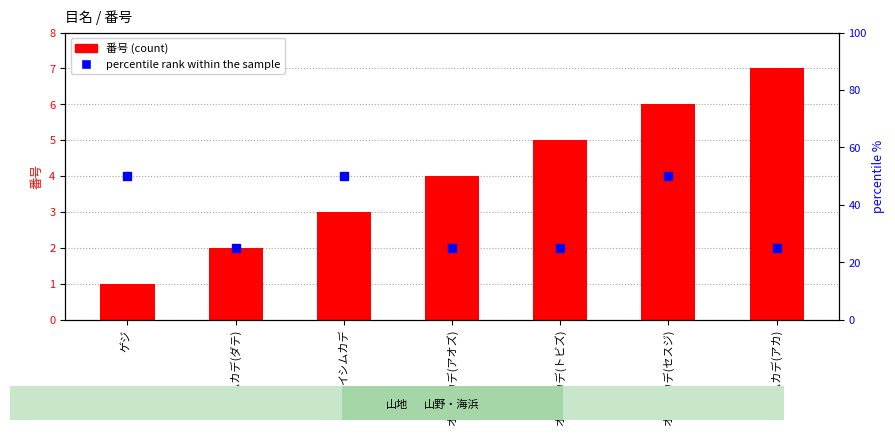

How many values in the 番号 (count) series are below 4?

3